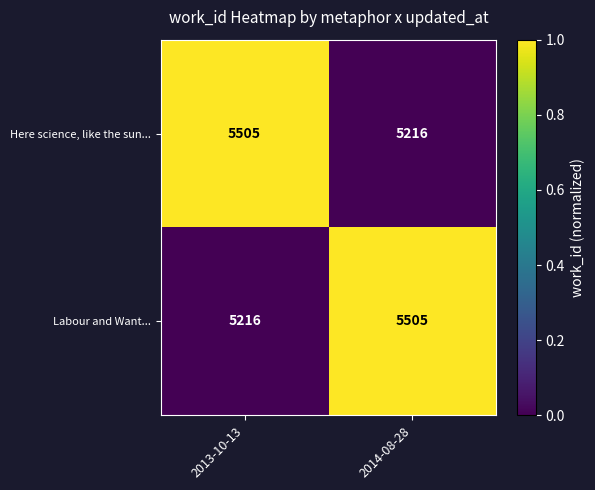

What is the maximum value shown in the chart?

5505